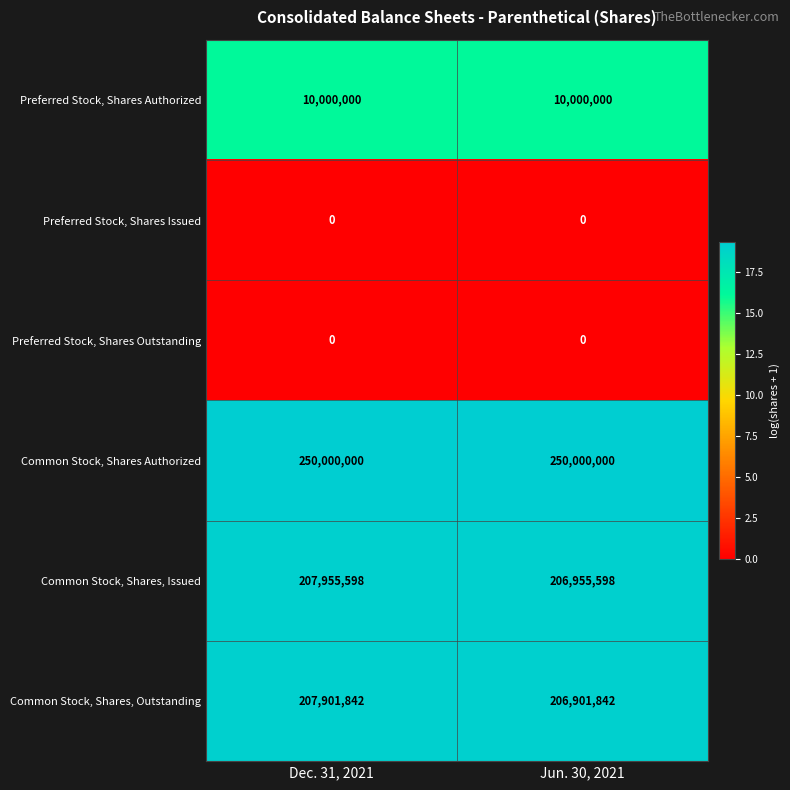

Reading left to right, list all the values displayed in this chart.

Preferred Stock, Shares Authorized: 10000000	10000000
Preferred Stock, Shares Issued: 0	0
Preferred Stock, Shares Outstanding: 0	0
Common Stock, Shares Authorized: 250000000	250000000
Common Stock, Shares, Issued: 207955598	206955598
Common Stock, Shares, Outstanding: 207901842	206901842